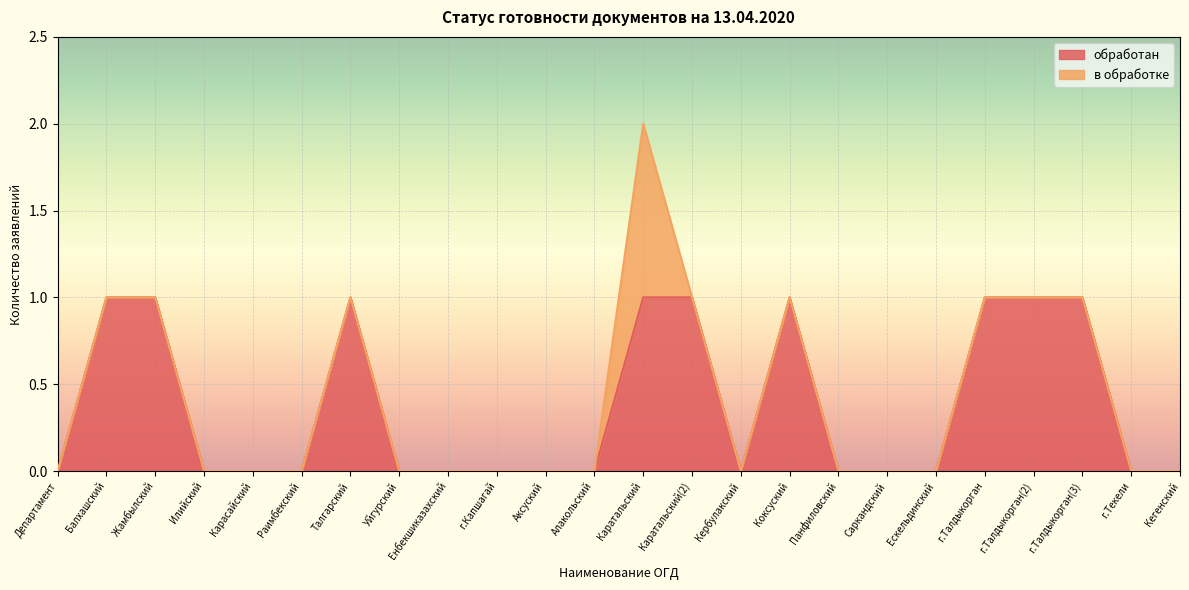

Reading left to right, transcribe all the data shown in this chart.

0	1	1	0	0	0	1	0	0	0	0	0	1	1	0	1	0	0	0	1	1	1	0	0